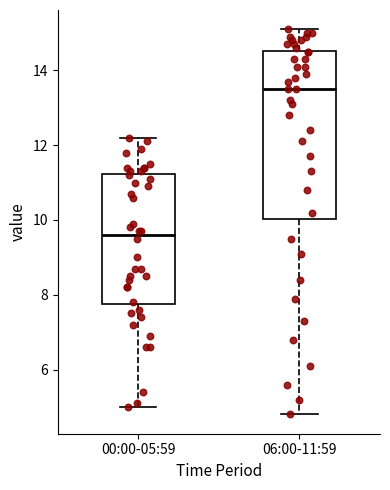

Which box's median line is the highest?

06:00-11:59